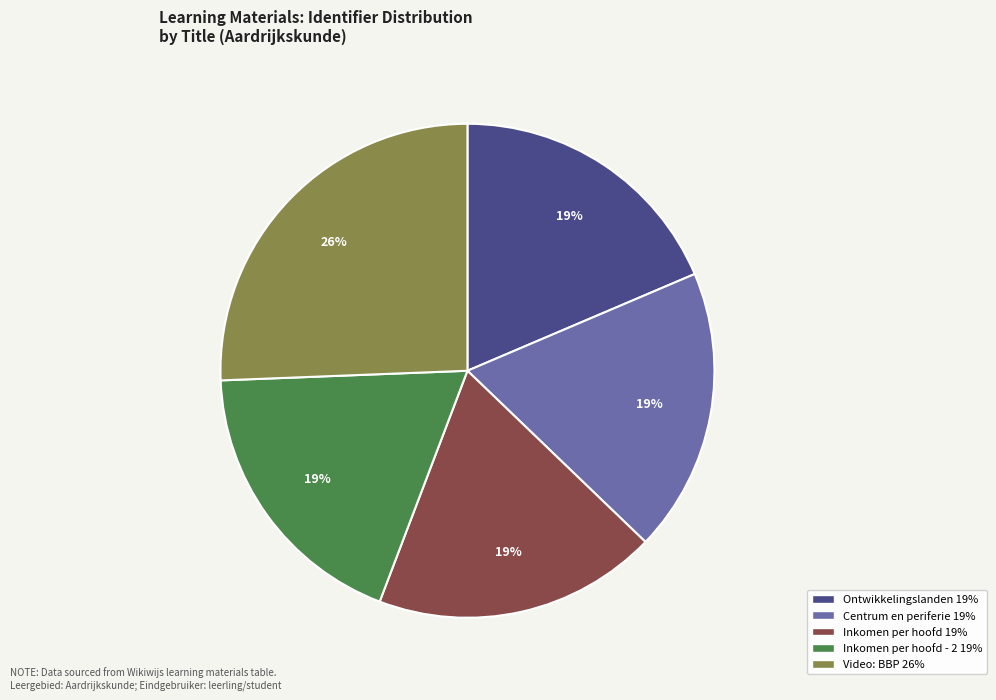

To the nearest percent, what is the average slice percentage?

20%